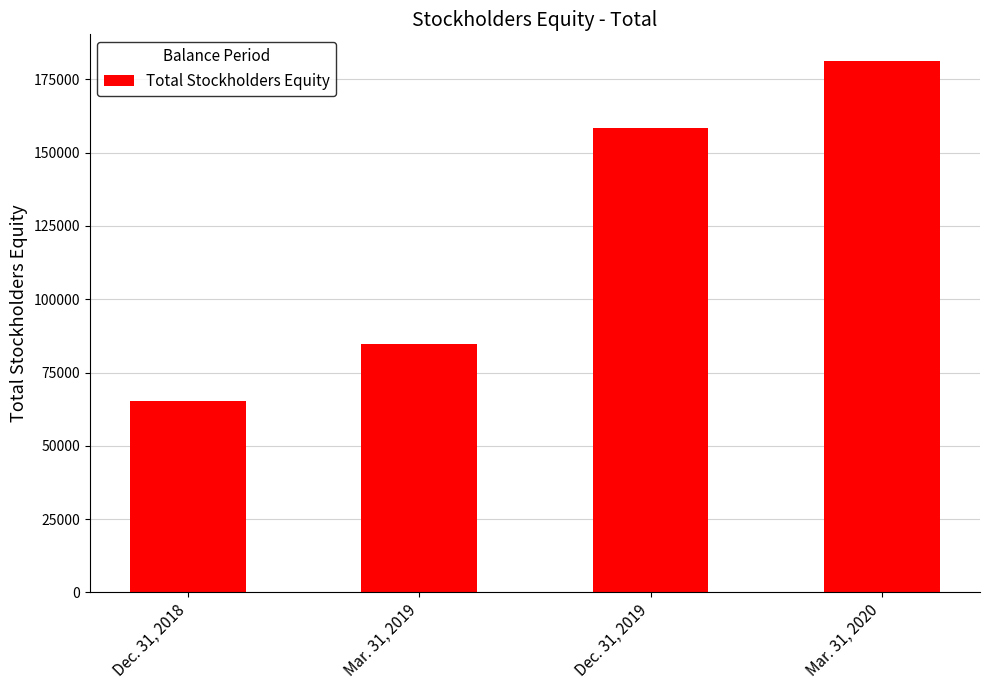

What position from the right is Mar. 31, 2019?

3